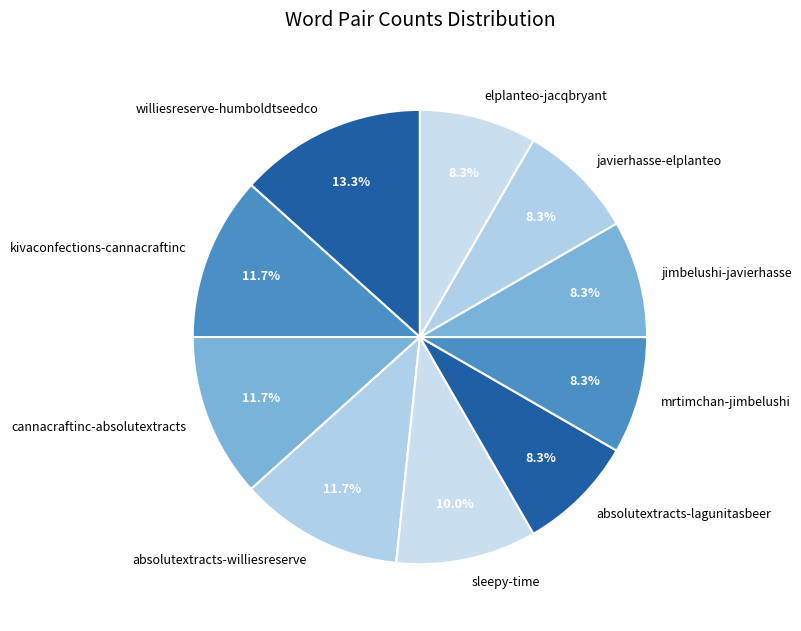

How many segments does this pie chart have?

10